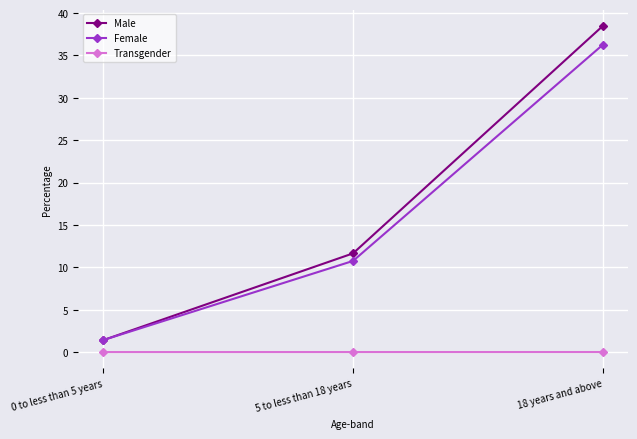

What is the maximum value for Male?

38.5